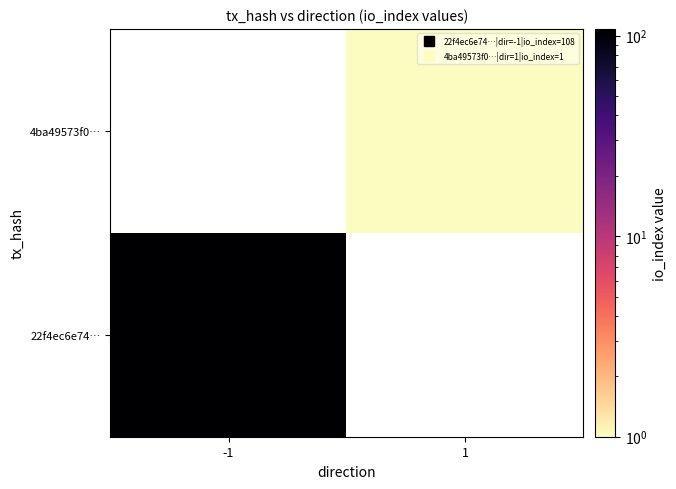

What is the greatest value displayed?

108.0